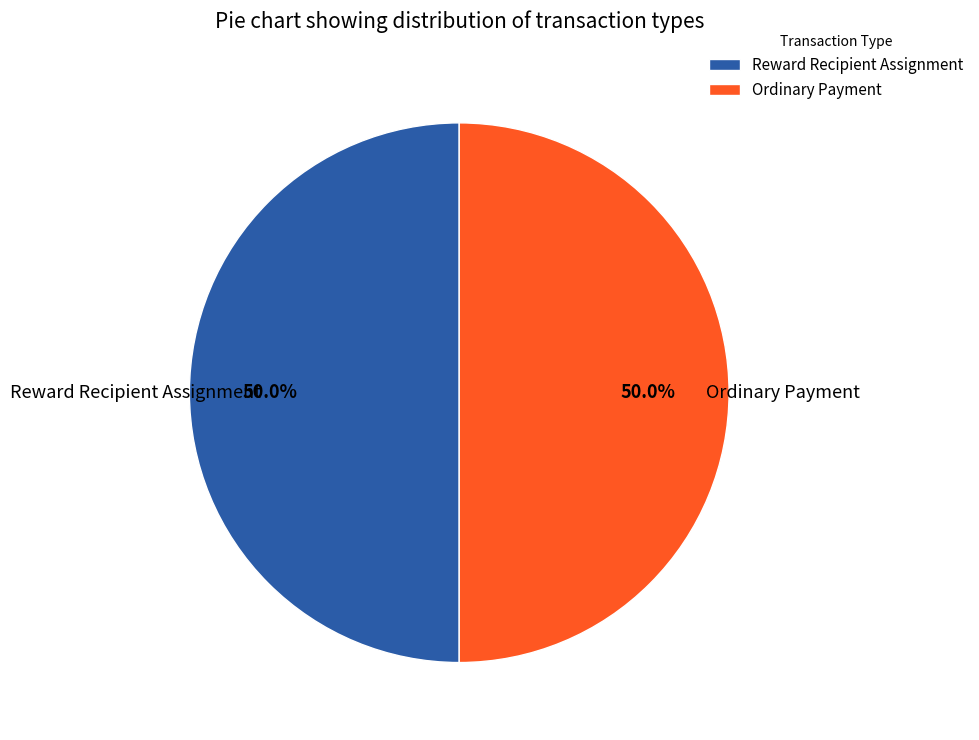

To the nearest percent, what portion does Ordinary Payment represent?

50%